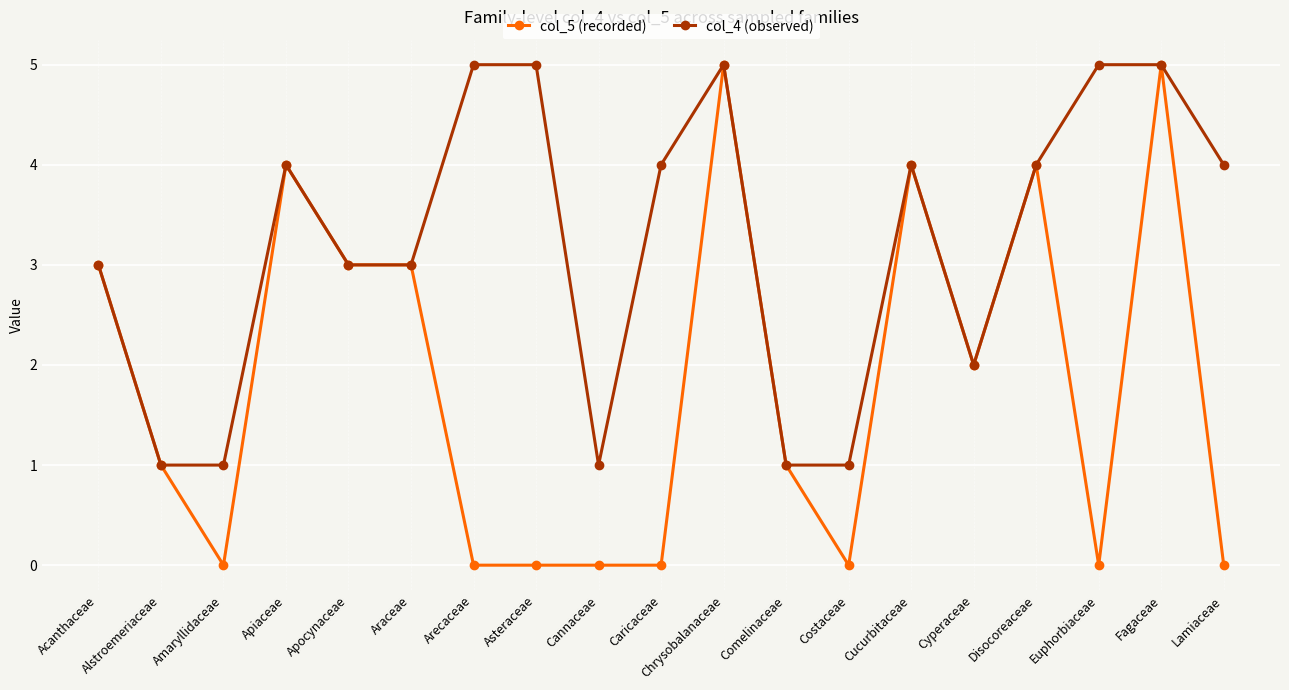

True or false: col_4 (observed) has more than 0 points higher than both neighbors.

True